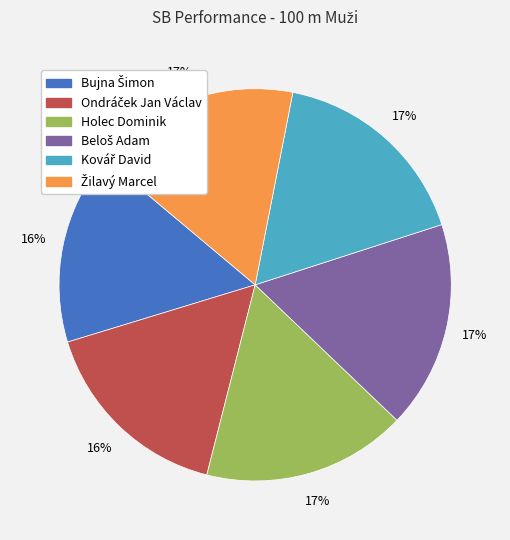

How many slices are in this pie chart?

6